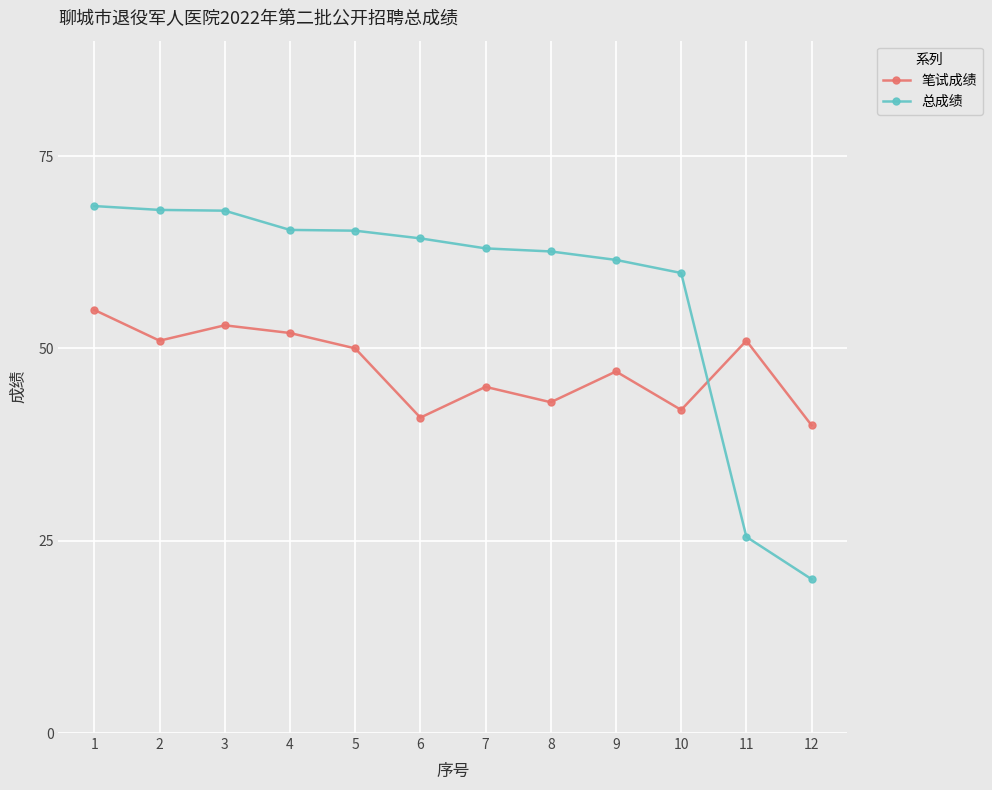

At which label is 总成绩 closest to 44?

10